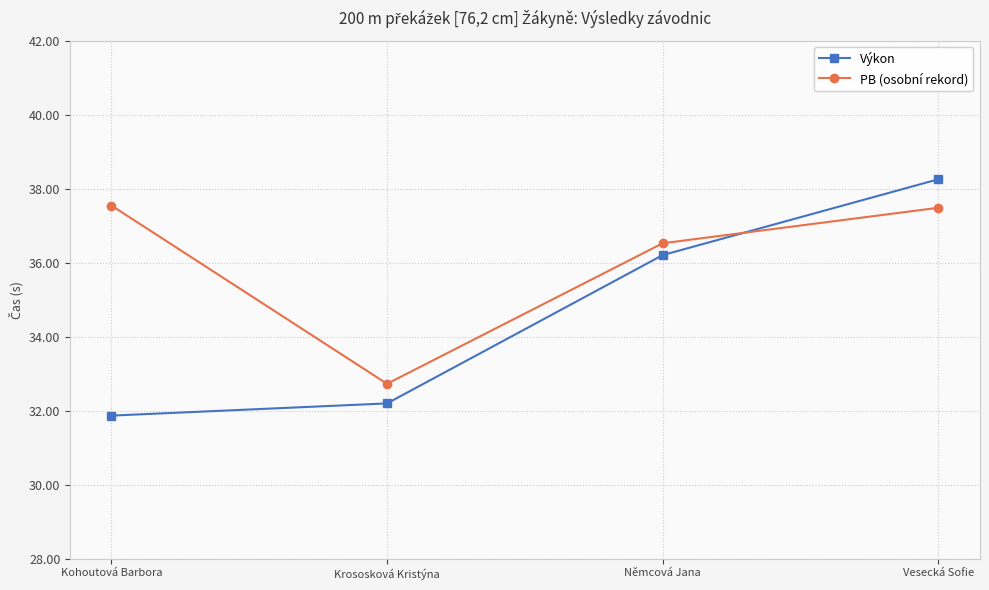

At how many categories does at least one series exceed 36?

3